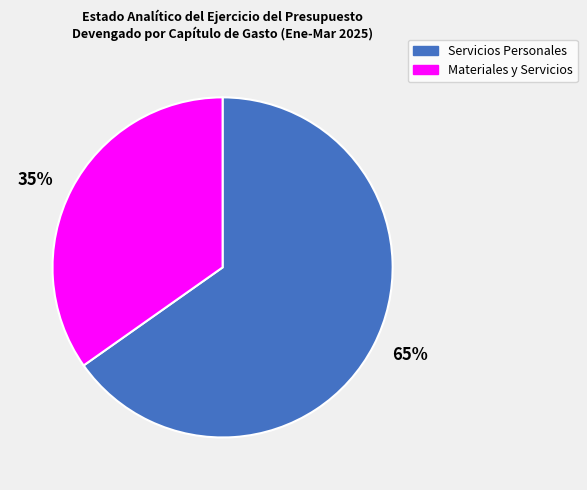

To the nearest percent, what portion does 35% represent?

35%